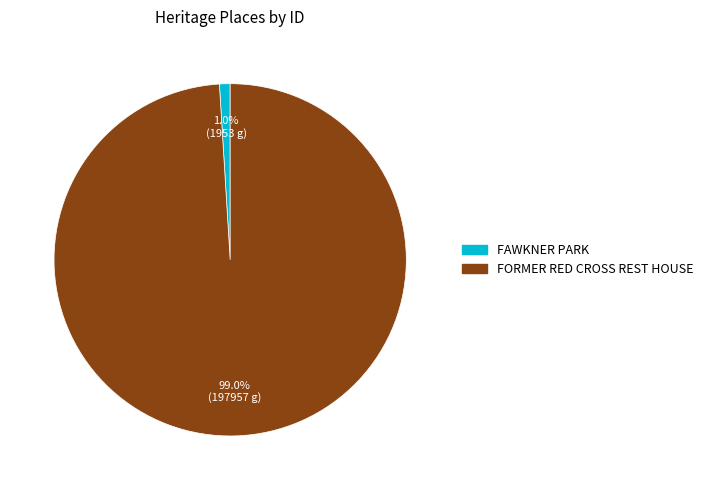

True or false: FAWKNER PARK accounts for 16% of the total.

False